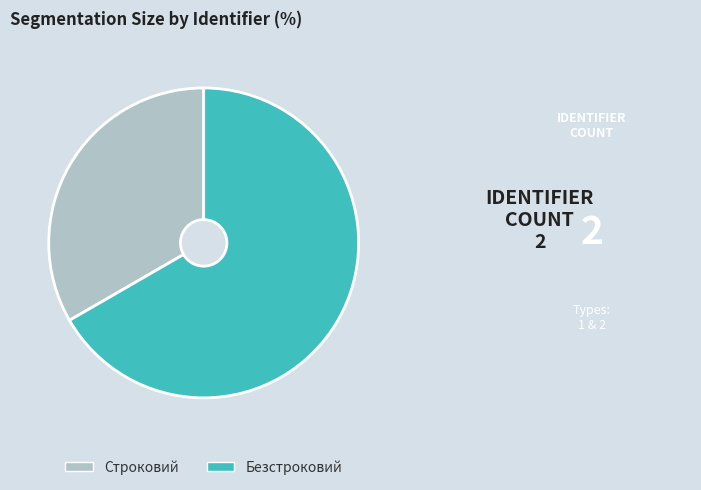

Which has a higher value, Безстроковий or Строковий?

Безстроковий